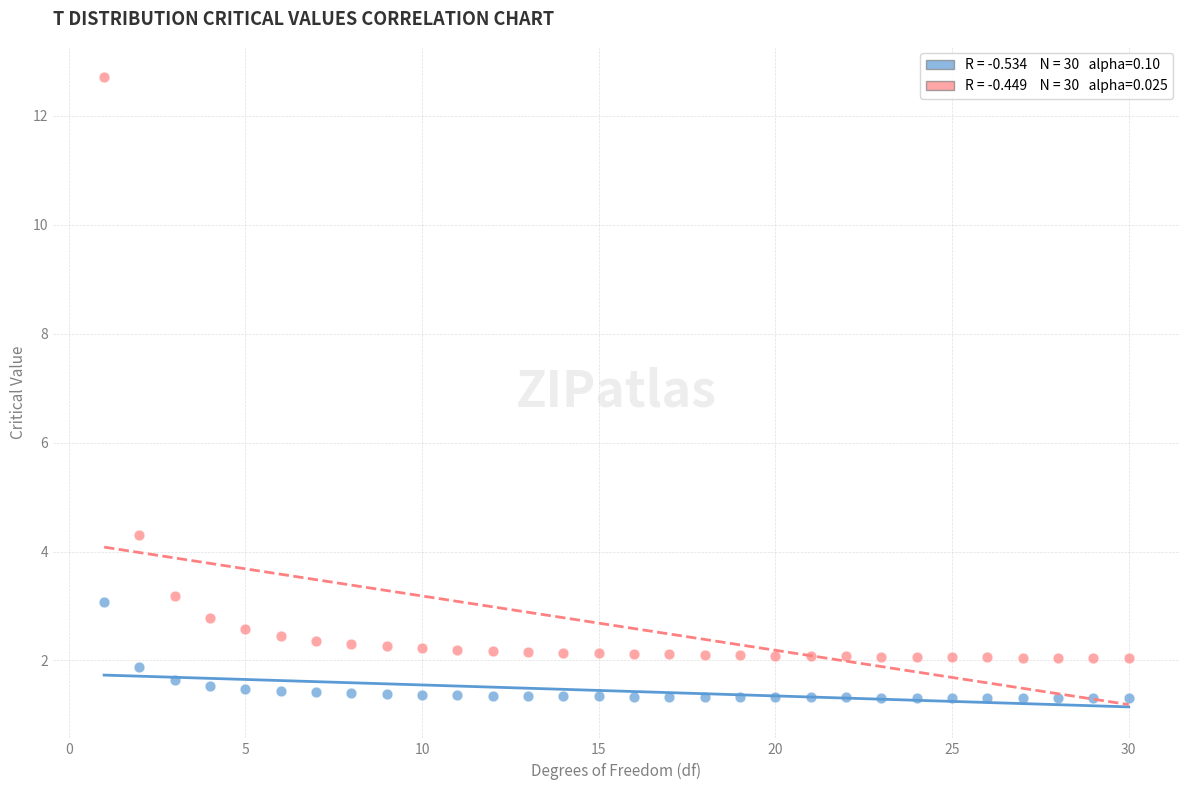

Across all data points, what is the range of Y values (max minus min)?

11.4